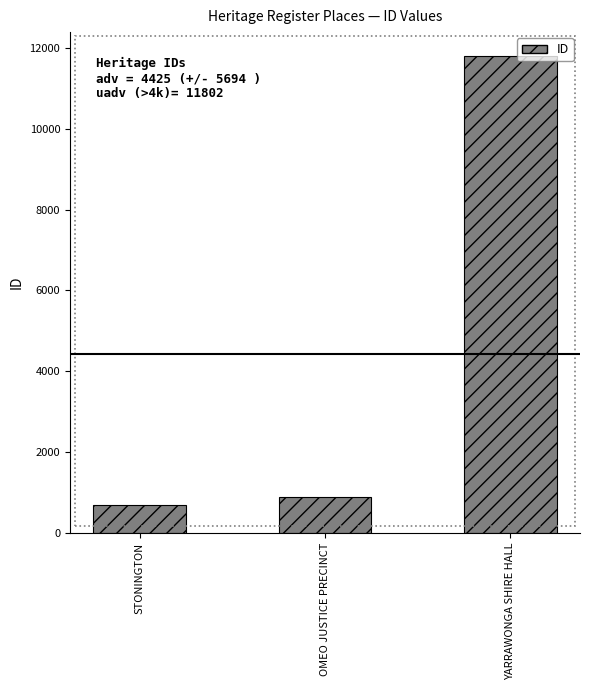

How many series are shown in this chart?

1